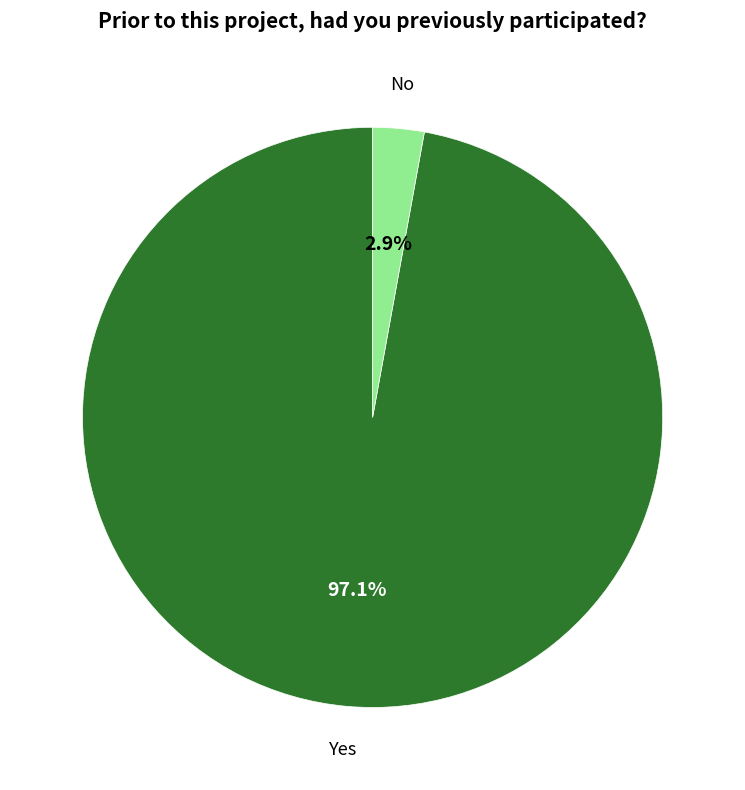

Is the sum of Yes and No greater than half?

Yes